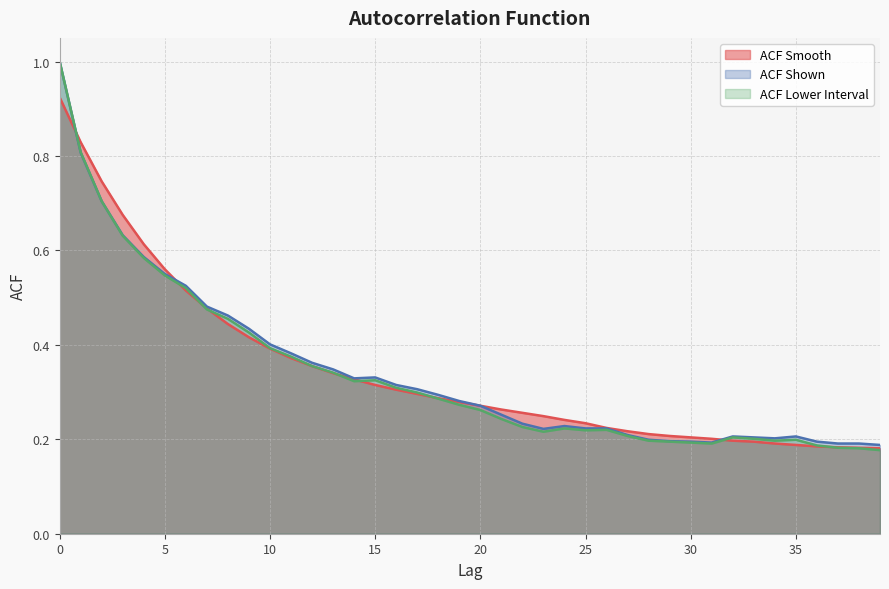

How many intersections are there between acf_shown_smooth and acf_shown?

3